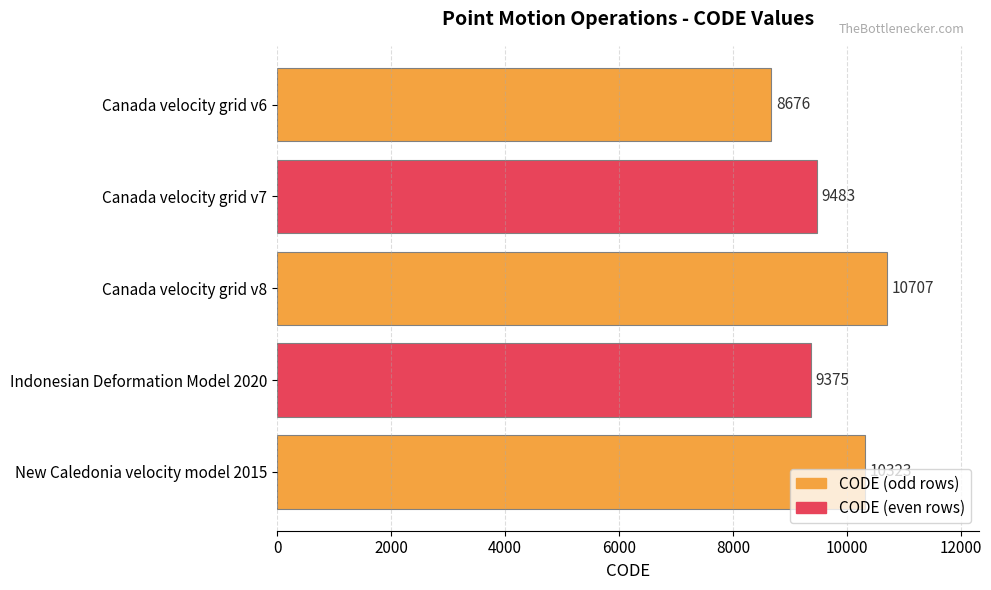

Read the value at Canada velocity grid v7.

9483